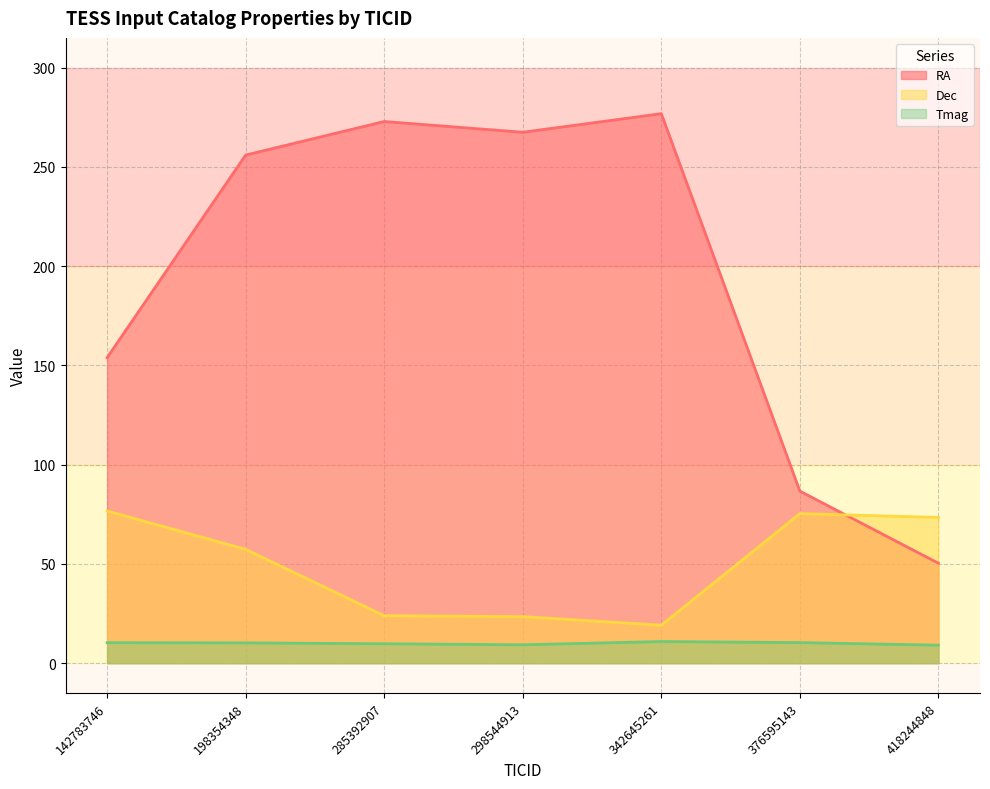

What are all the series names shown in the legend?

RA, Dec, Tmag